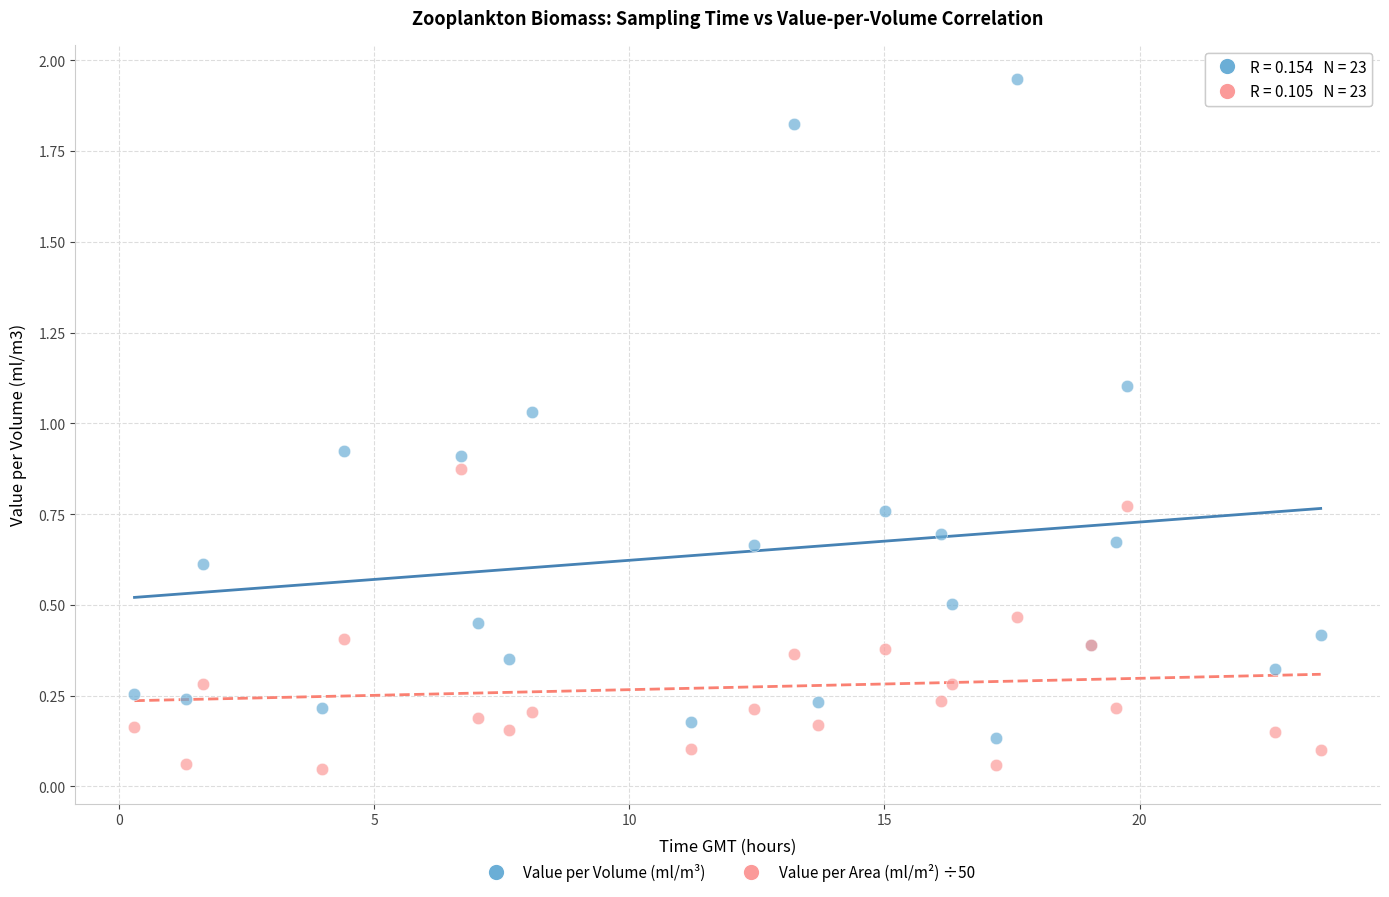

Which series reaches the minimum Y coordinate?

Value per Area (ml/m²) ÷50